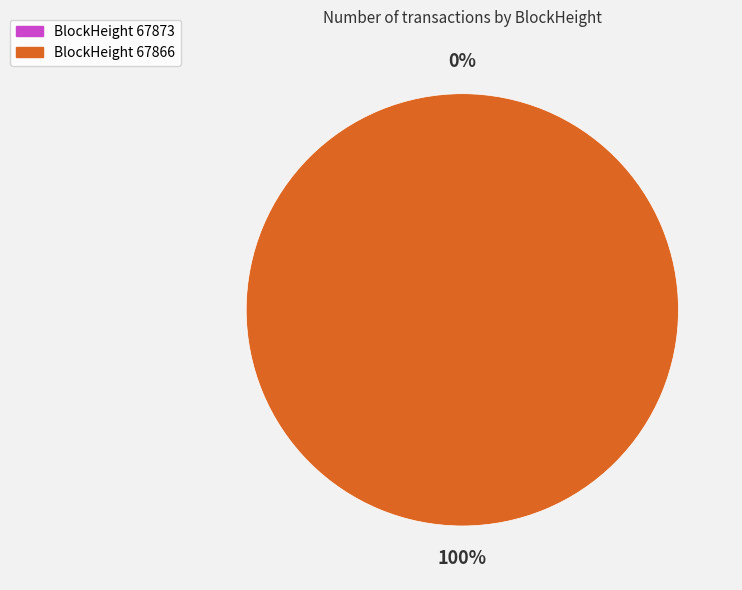

To the nearest percent, what percentage of the pie is 67866?

100%